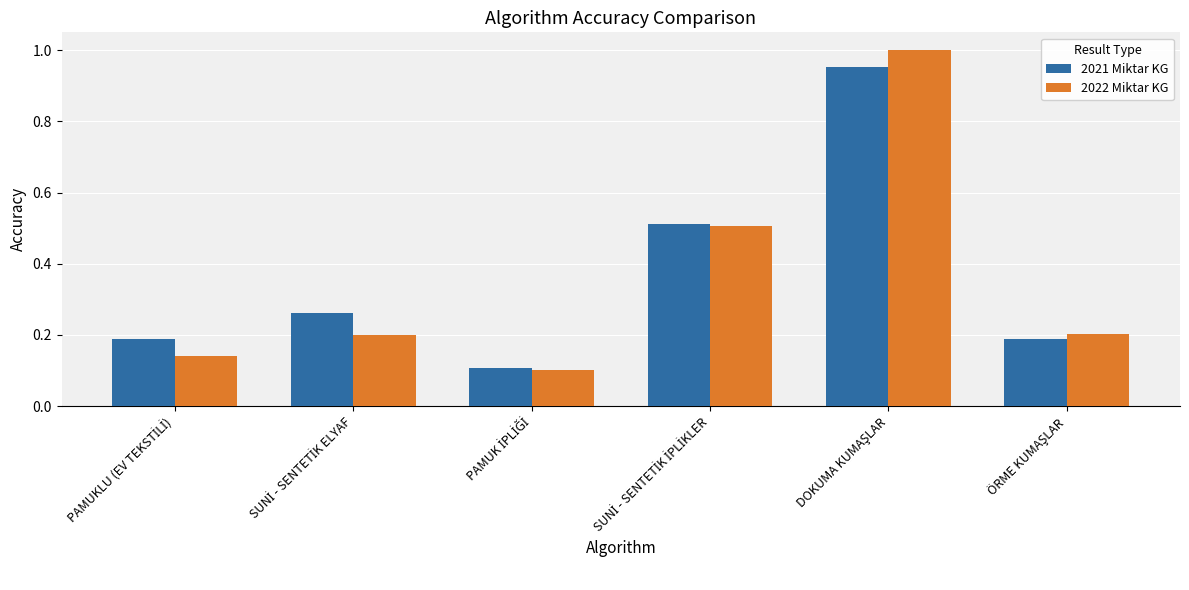

Which series has the largest range (max minus min)?

2022 Miktar KG